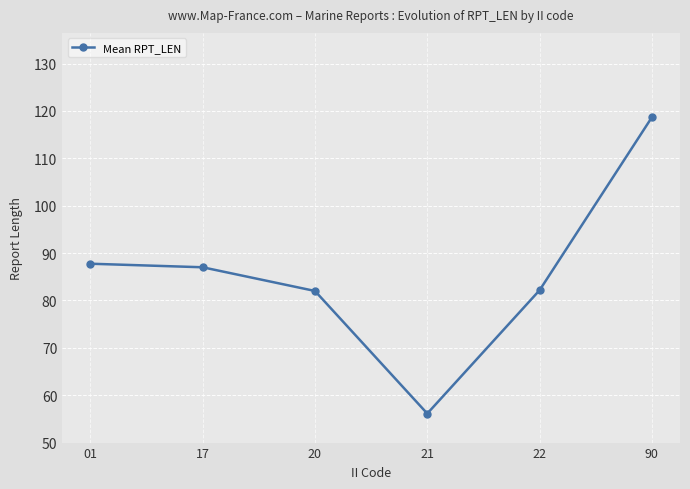

The chart shows a value of 82.0 at 20. True or false?

True